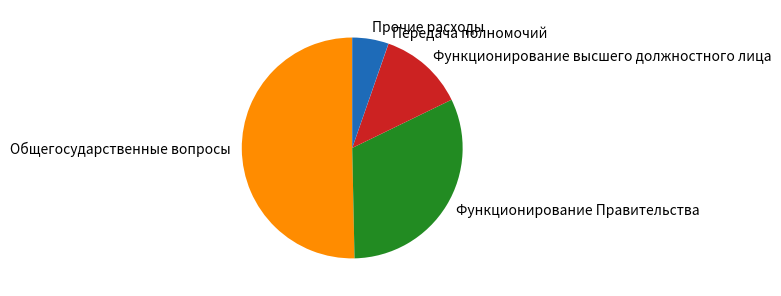

Is it true that Общегосударственные вопросы is 59% of the pie?

False